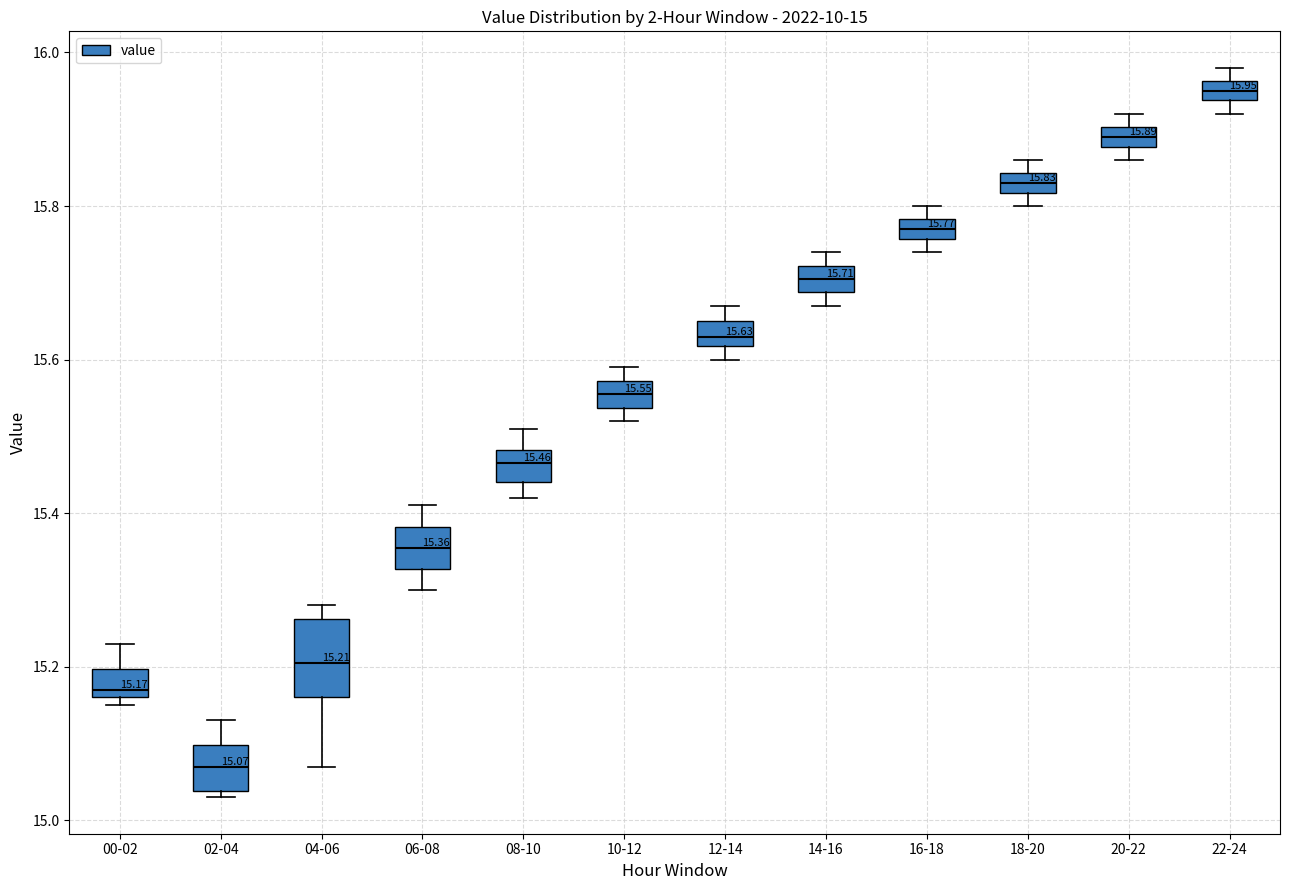

Which box has the lowest median line?

02-04